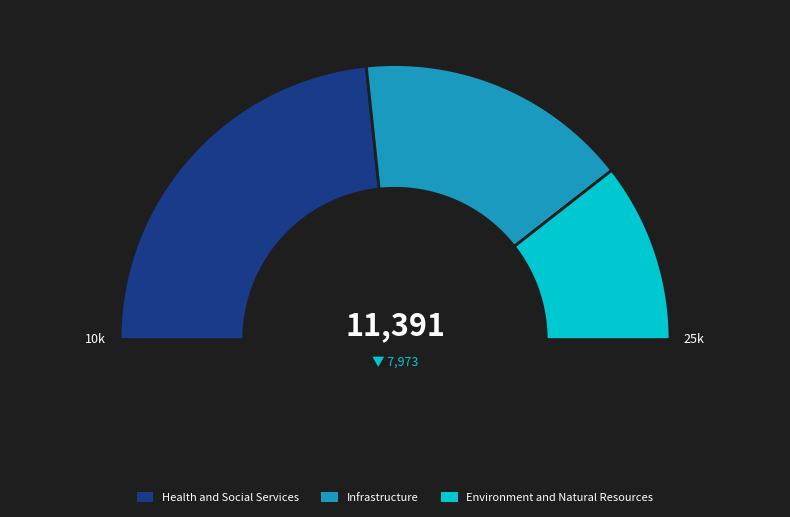

Which slice is the largest?

Health and Social Services